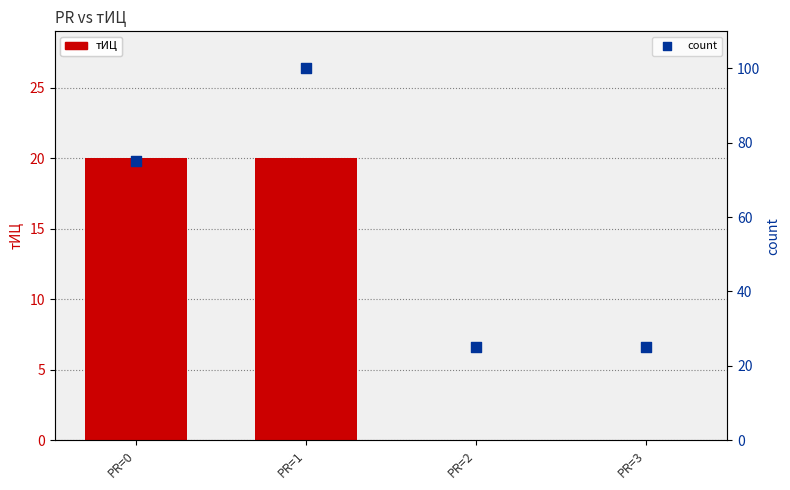

Is the value of count at PR=0 greater than the value of тИЦ at PR=1?

Yes